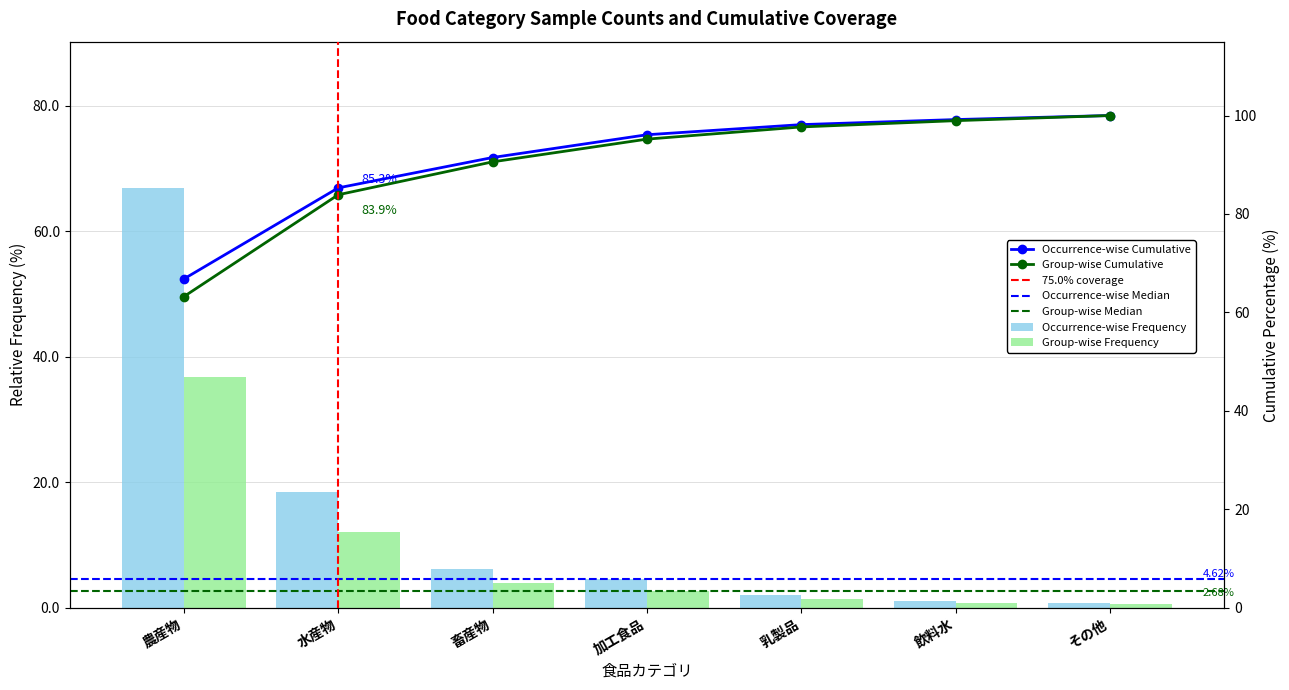

What is the minimum value shown in the chart?

0.8